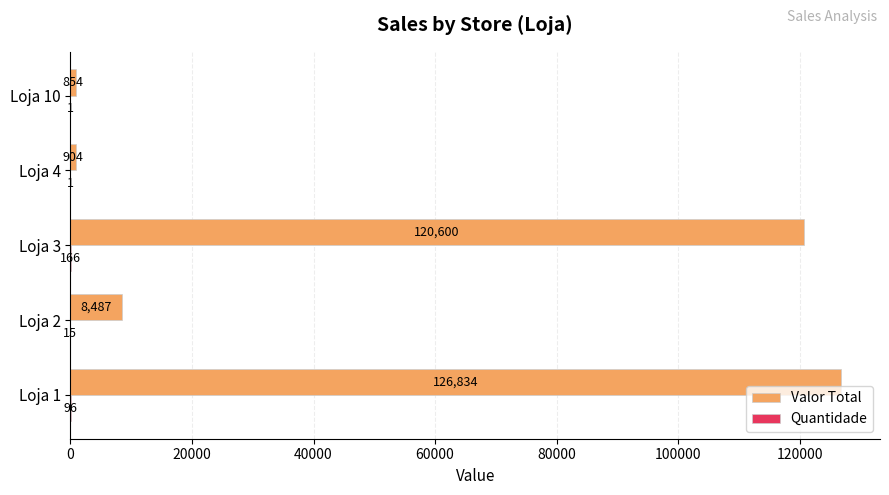

Which series has the widest spread of values?

Valor Total